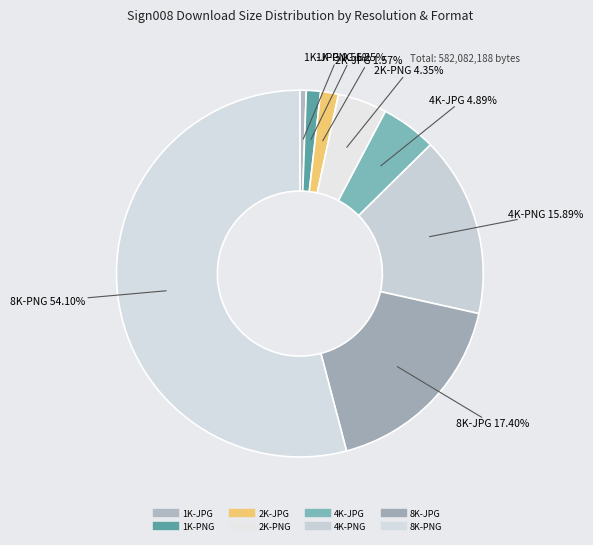

True or false: 1K-JPG accounts for 1% of the total.

True